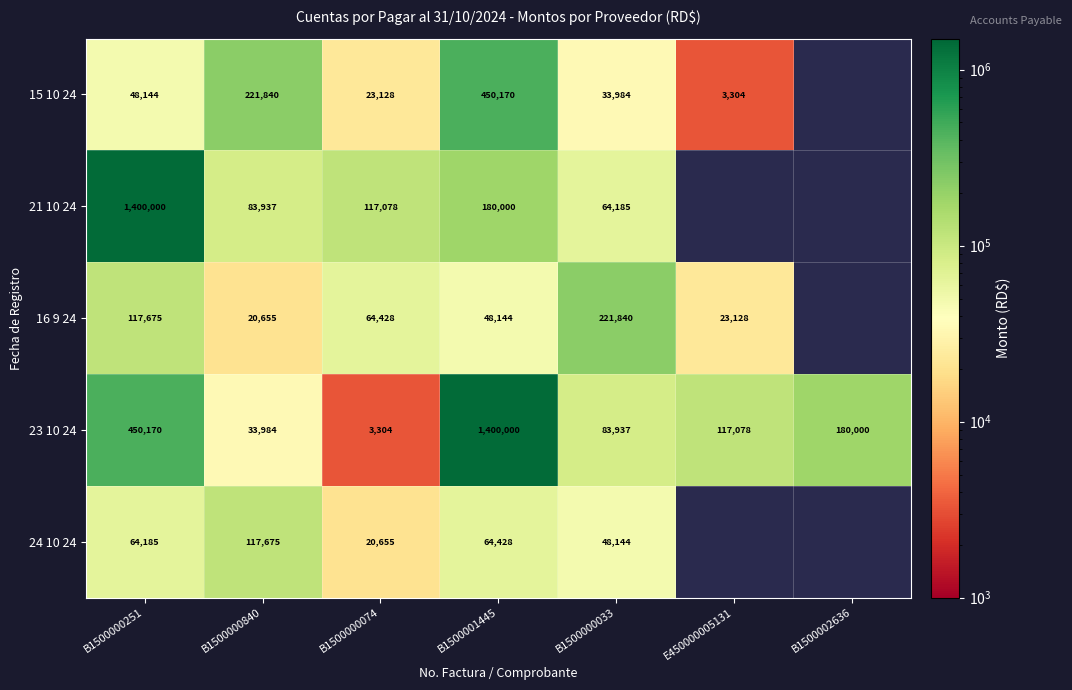

What is the spread (max minus min) of values at B1500000840?

201185